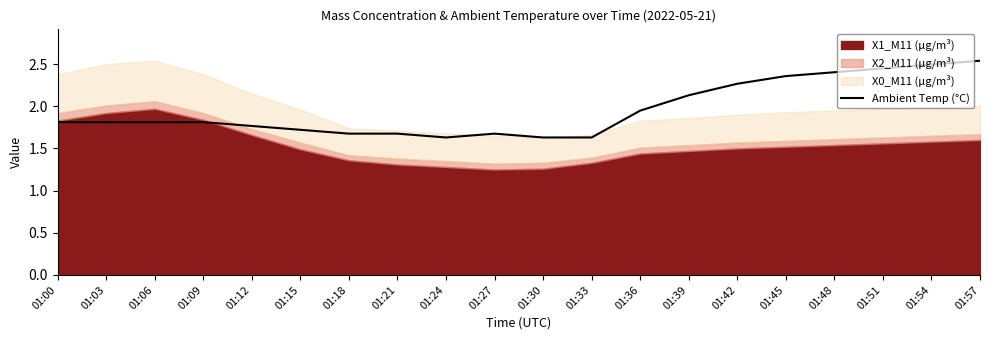

Which has a higher value, 01:54 or 01:21?

01:54